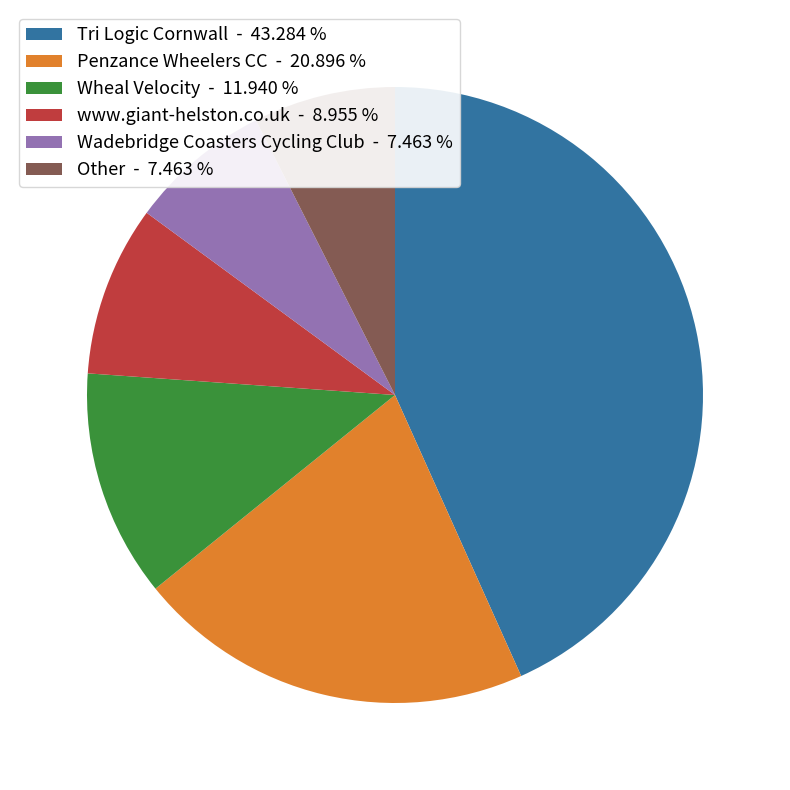

How many slices are in this pie chart?

6